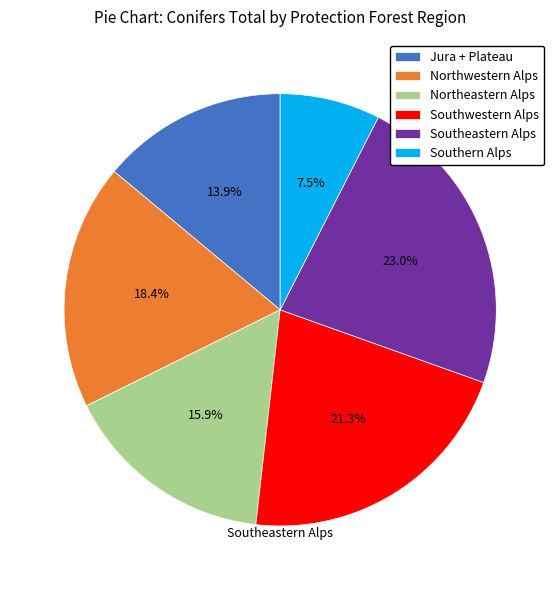

Approximately how many times larger is the value at Southwestern Alps compared to Northeastern Alps?

1.3